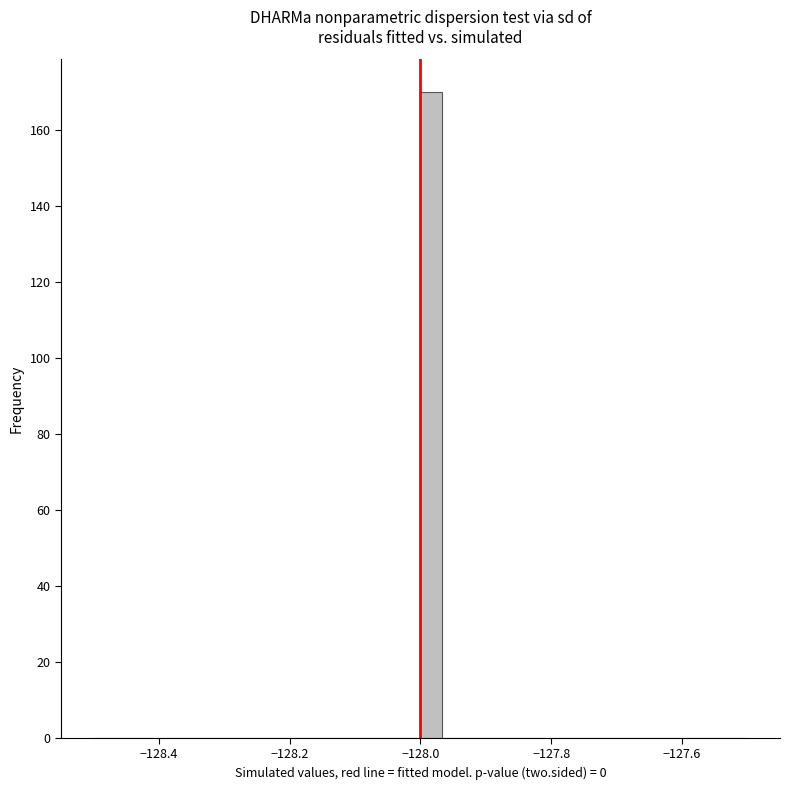

Read against the x-axis, roughly where is the centre of the tallest bar?

-127.98